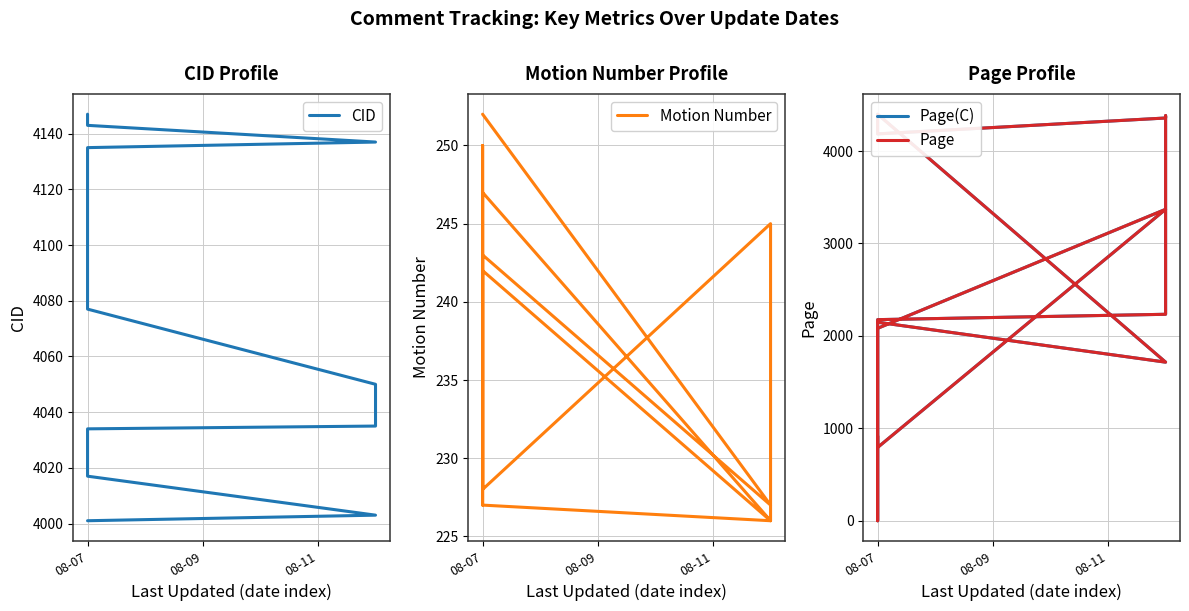

The value of CID at 08-07 is 4145. True or false?

True